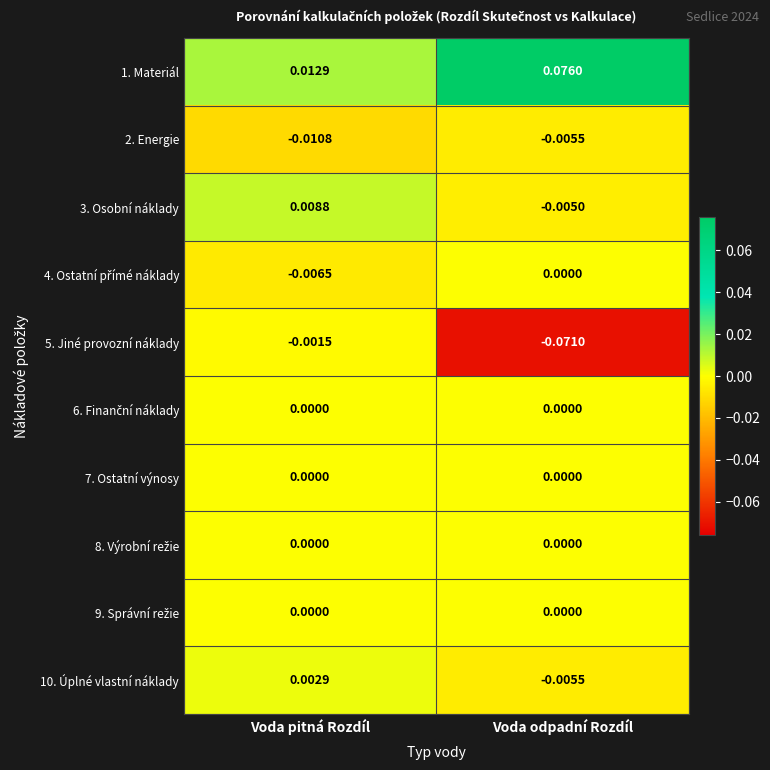

At which label does 10. Úplné vlastní náklady reach its peak?

Voda pitná Rozdíl